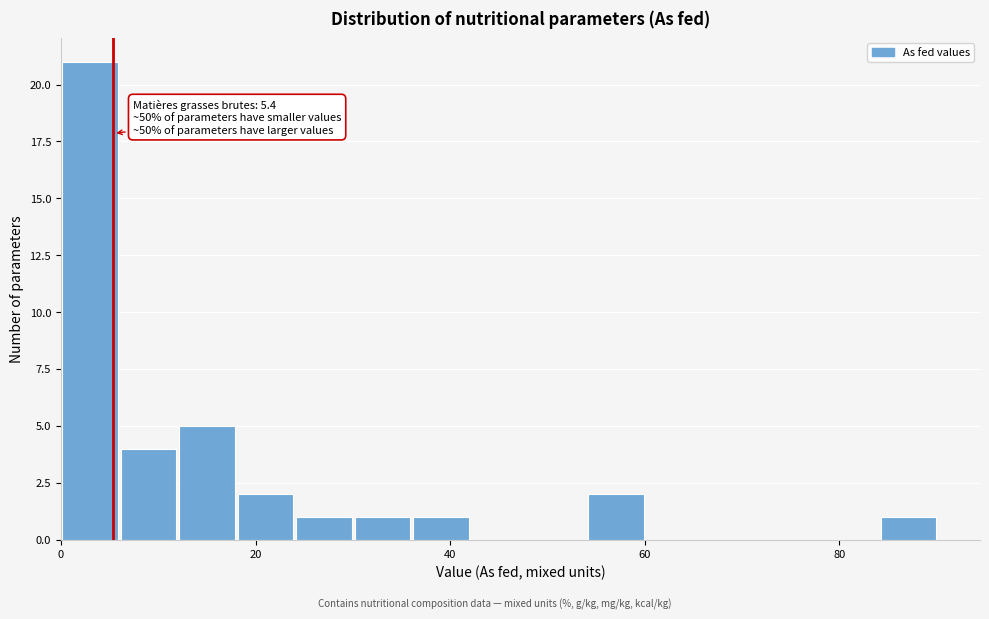

Around what value on the x-axis is the tallest bar? Give the approximate position of its centre, as read against the axis.

4